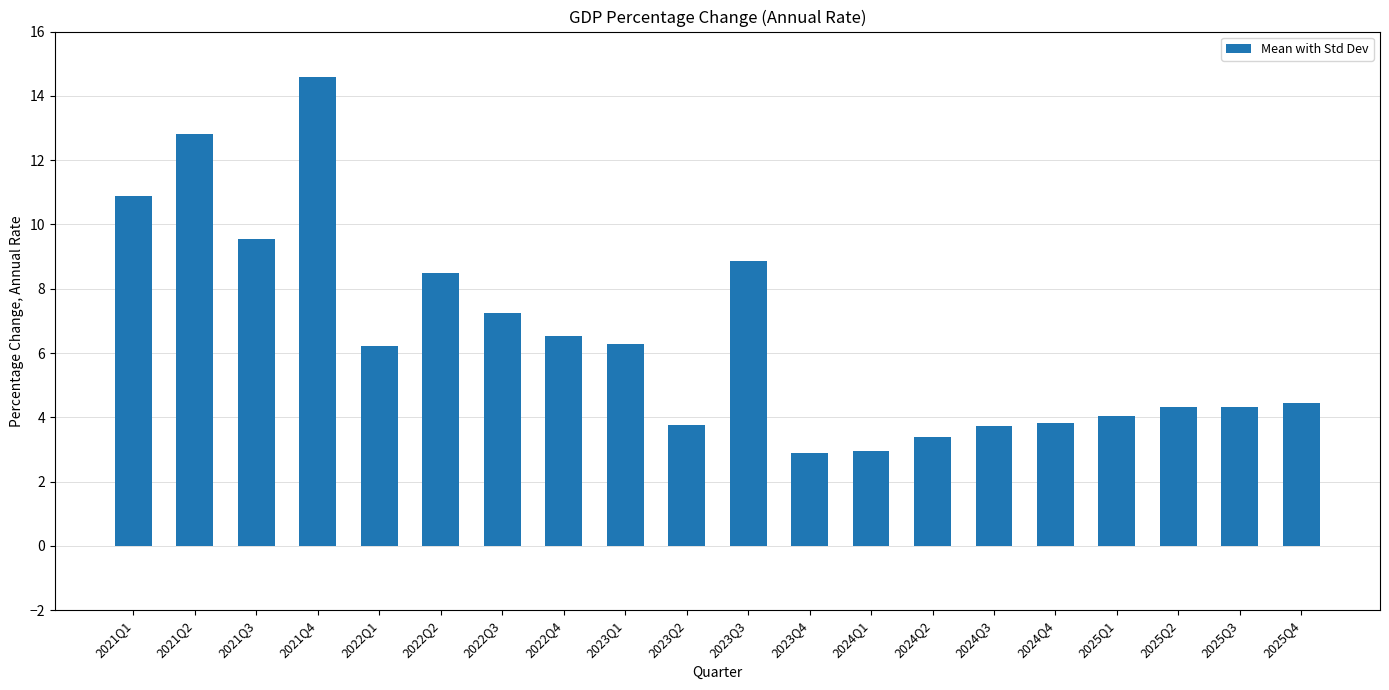

The value at 2025Q2 is 4.3. True or false?

True